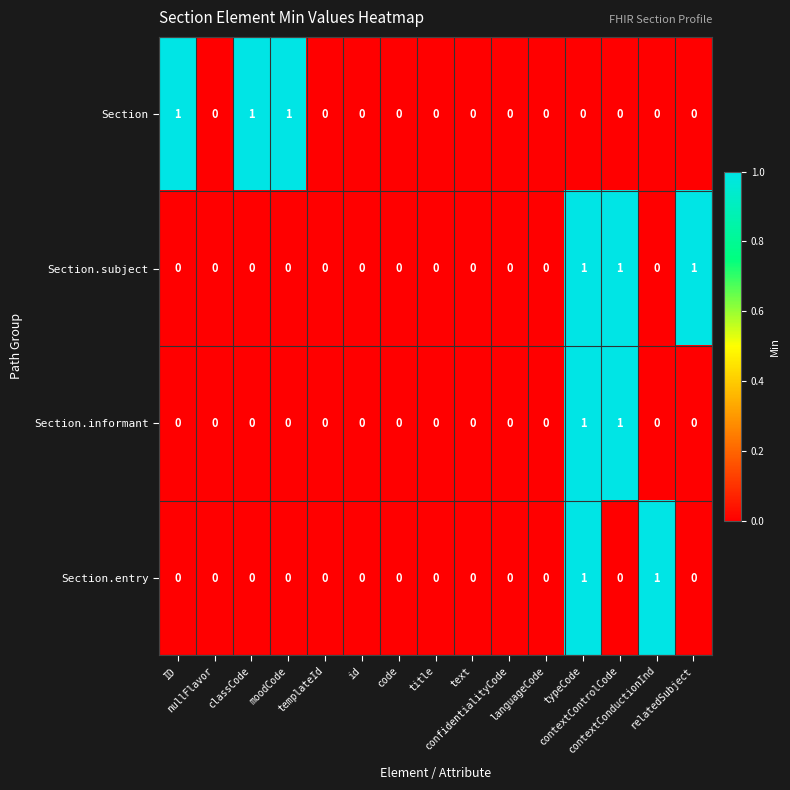

How many Section.subject values are between 0 and 1?

15